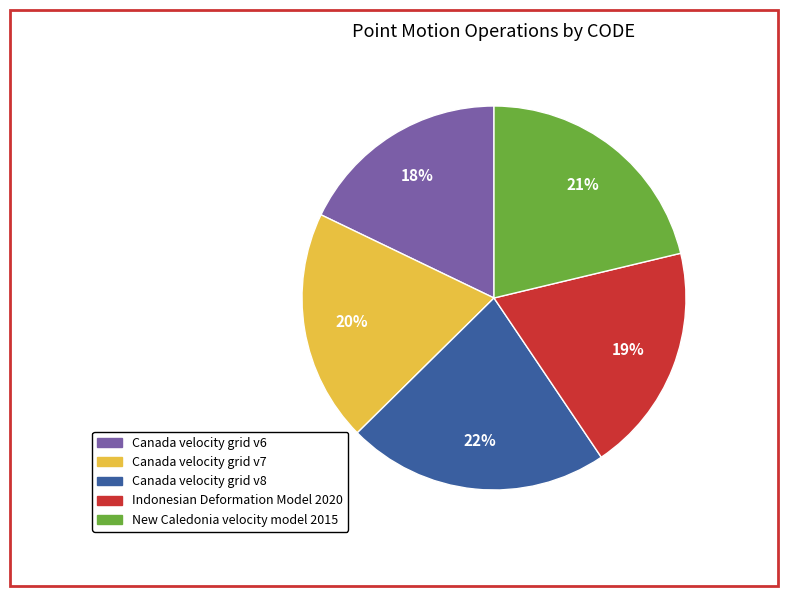

What percentage is the Canada velocity grid v8 slice, to the nearest percent?

22%